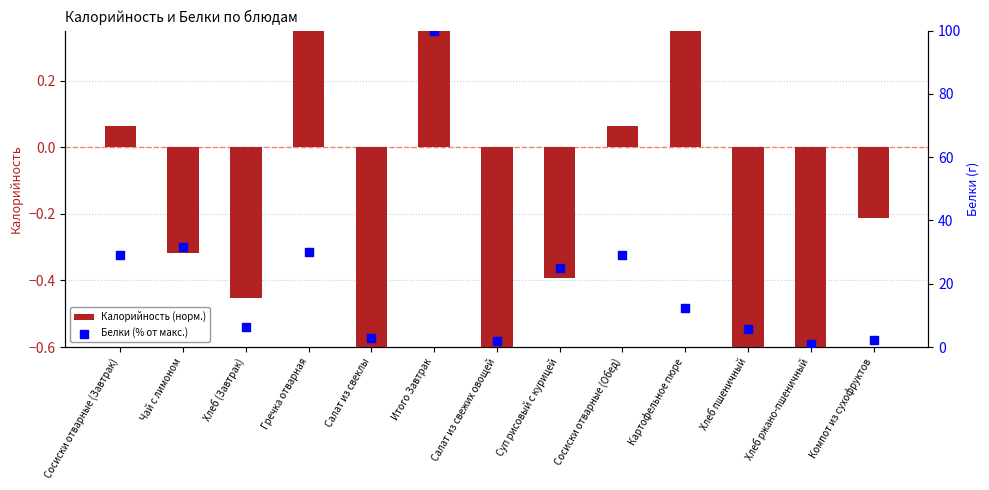

Which series has the widest spread of Y values?

Белки (% от макс.)